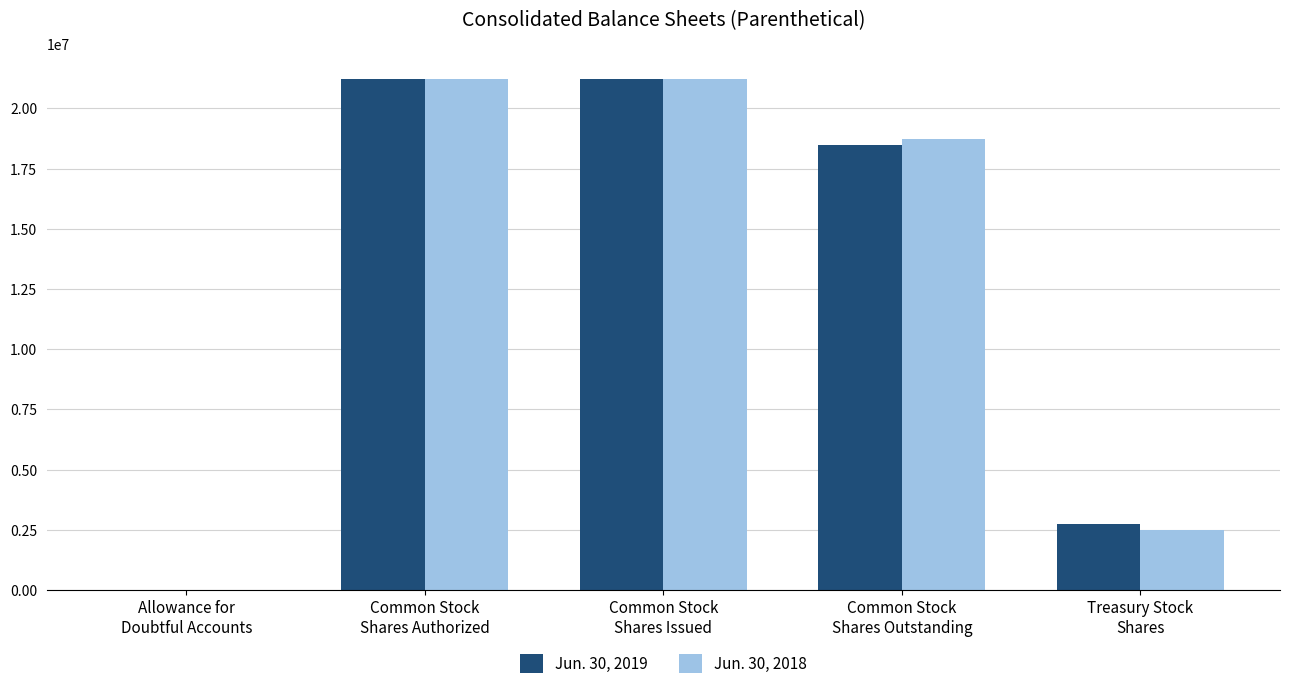

Does the chart contain stacked bars?

No